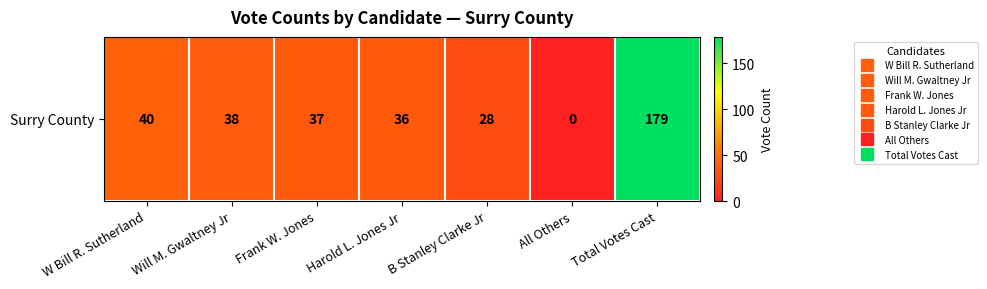

At which label is the value closest to 89?

W Bill R. Sutherland